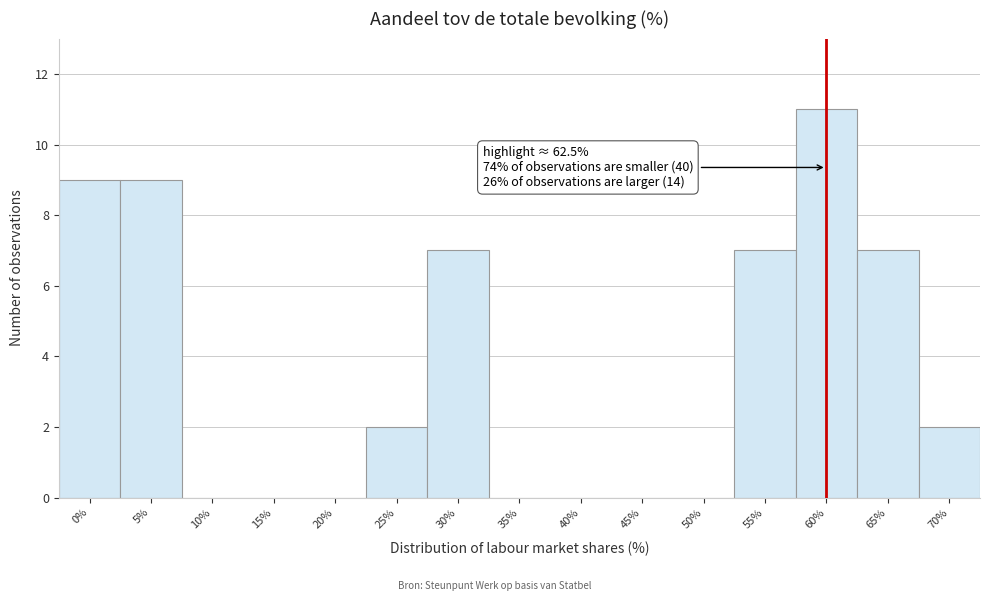

Which label corresponds to the largest value in the chart?

60%